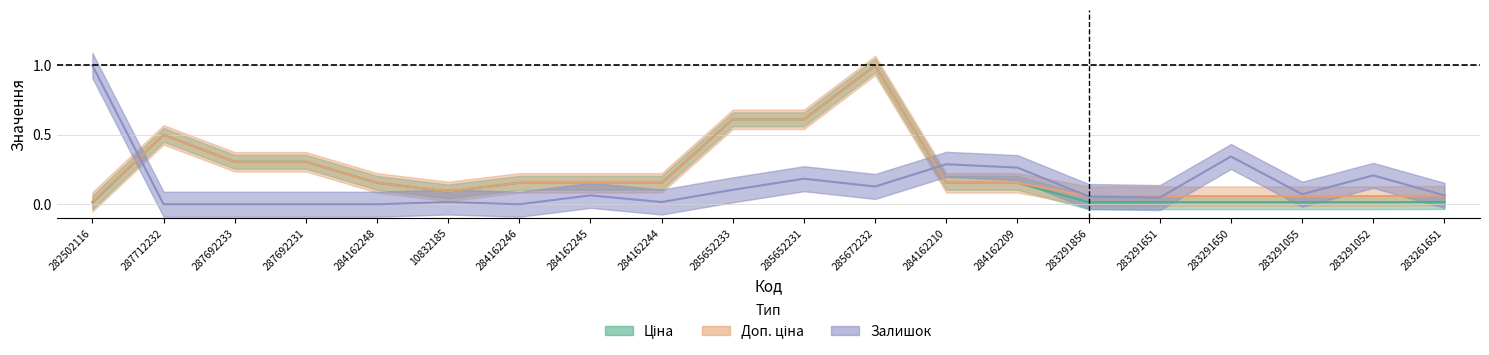

At 283291055, list the series in order from largest to smallest.

Залишок, Доп. ціна, Ціна